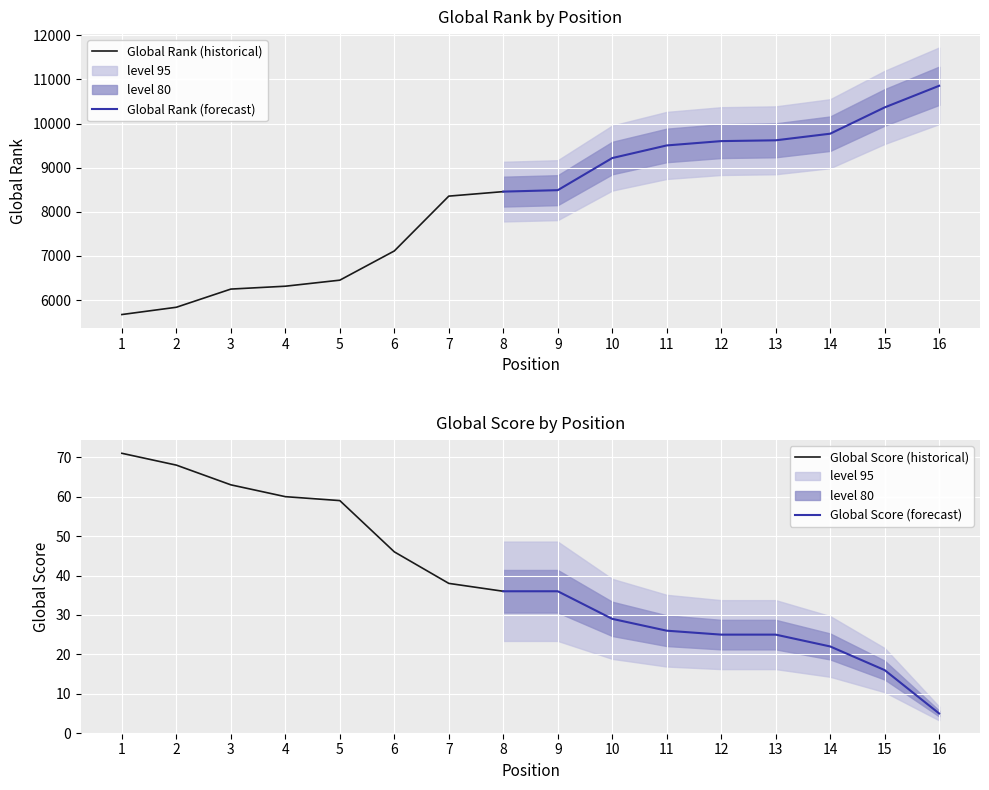

At which category is the sum across all series the highest?

16